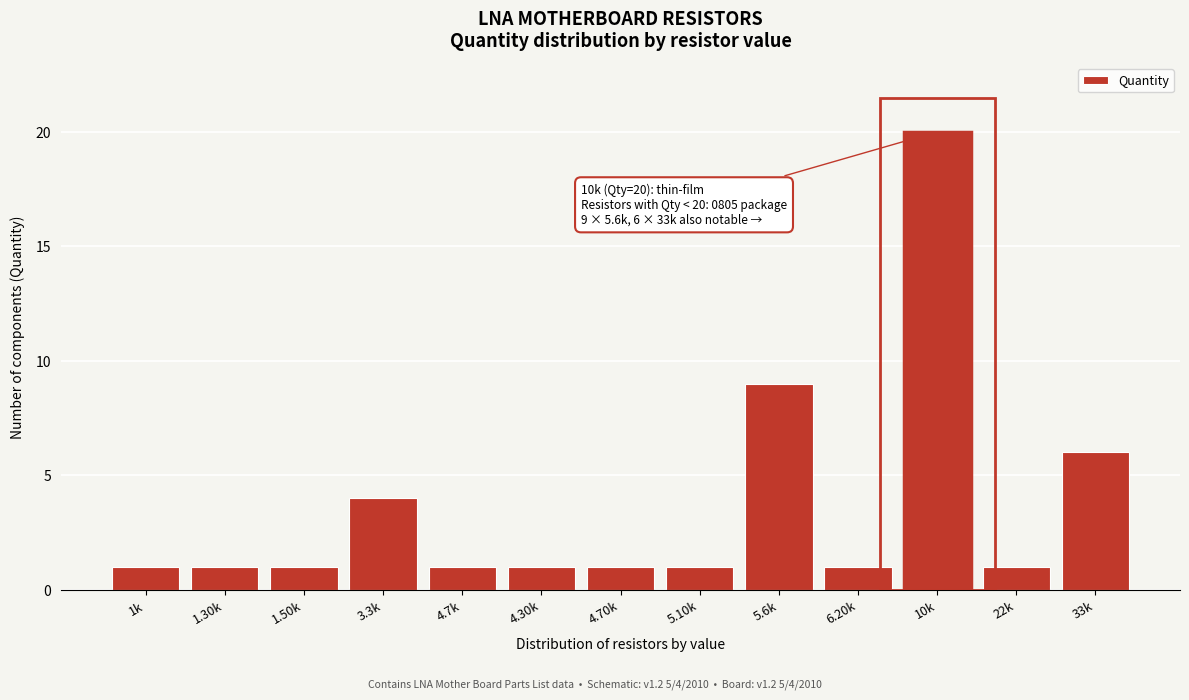

Reading left to right, extract all data points from this chart.

1k=1	1.30k=1	1.50k=1	3.3k=4	4.7k=1	4.30k=1	4.70k=1	5.10k=1	5.6k=9	6.20k=1	10k=20	22k=1	33k=6